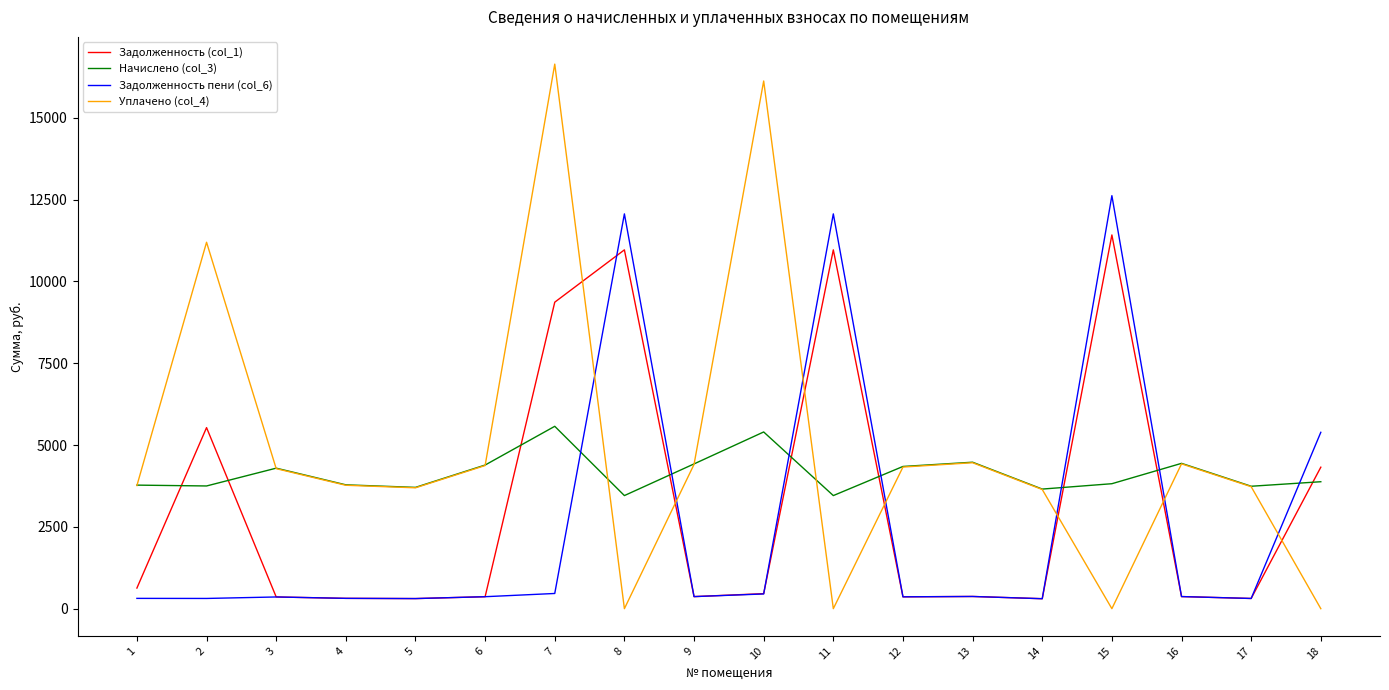

Rank the series at 2 from lowest to highest value.

Задолженность пени (col_6), Начислено (col_3), Задолженность (col_1), Уплачено (col_4)